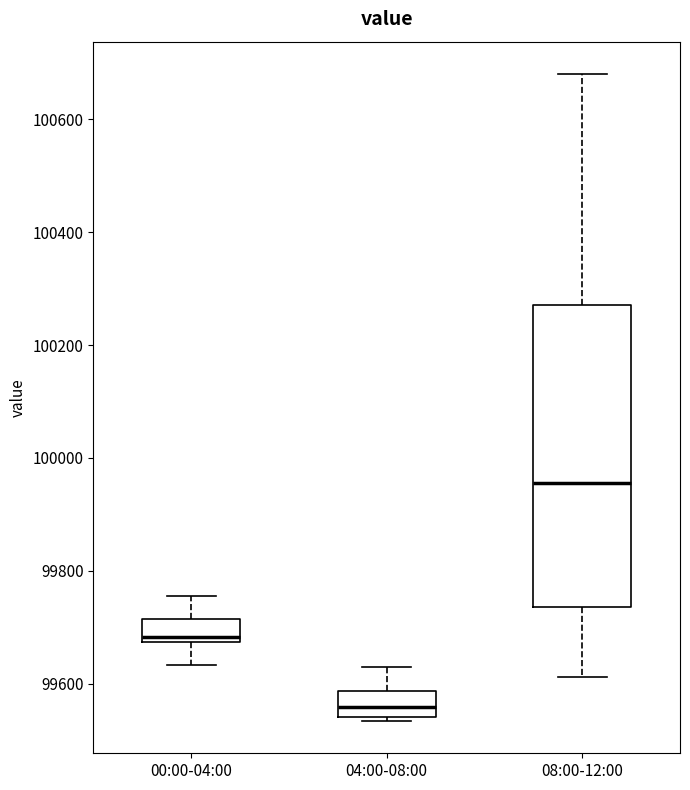

Where does the upper whisker of the box for 04:00-08:00 end on the y-axis? The values are not printed on the chart, so give them approximately, as read against the axis.

99640